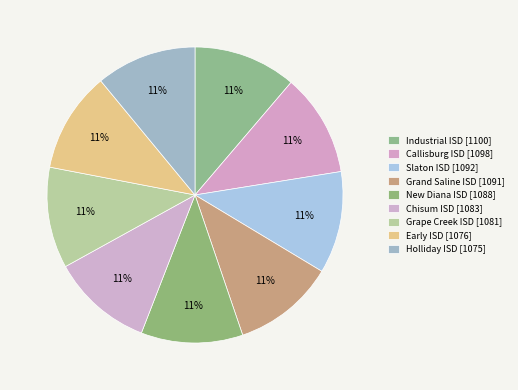

How many segments does this pie chart have?

9